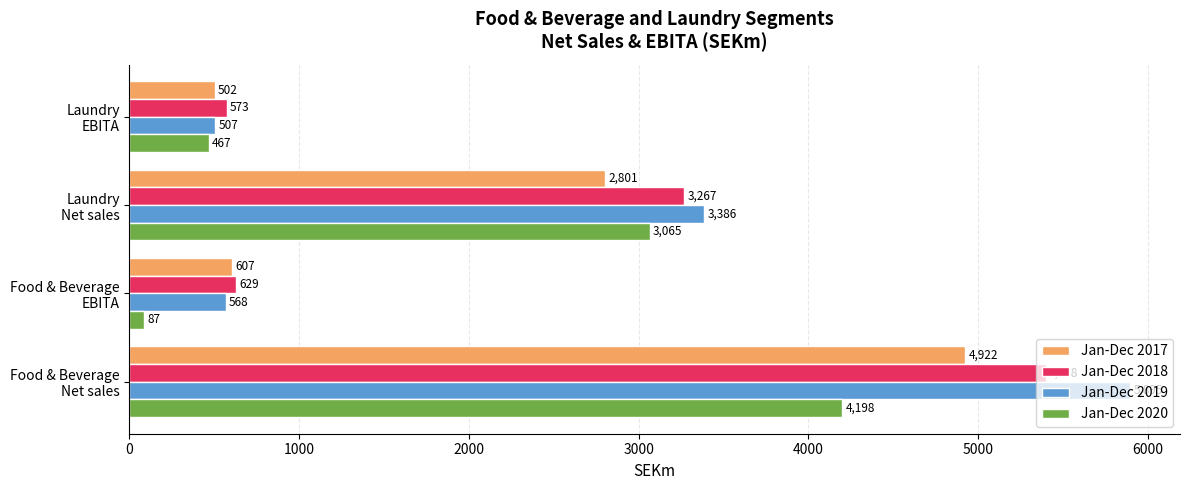

Which series has the largest total across all categories?

Jan-Dec 2019